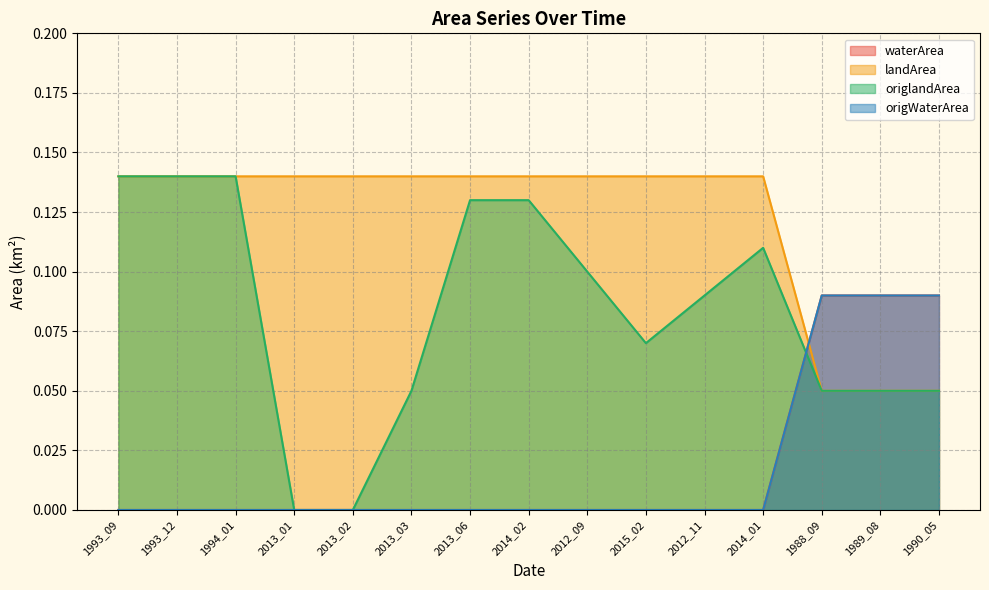

What is the sum of the origWaterArea values at 1993_09 and 1990_05?

0.1